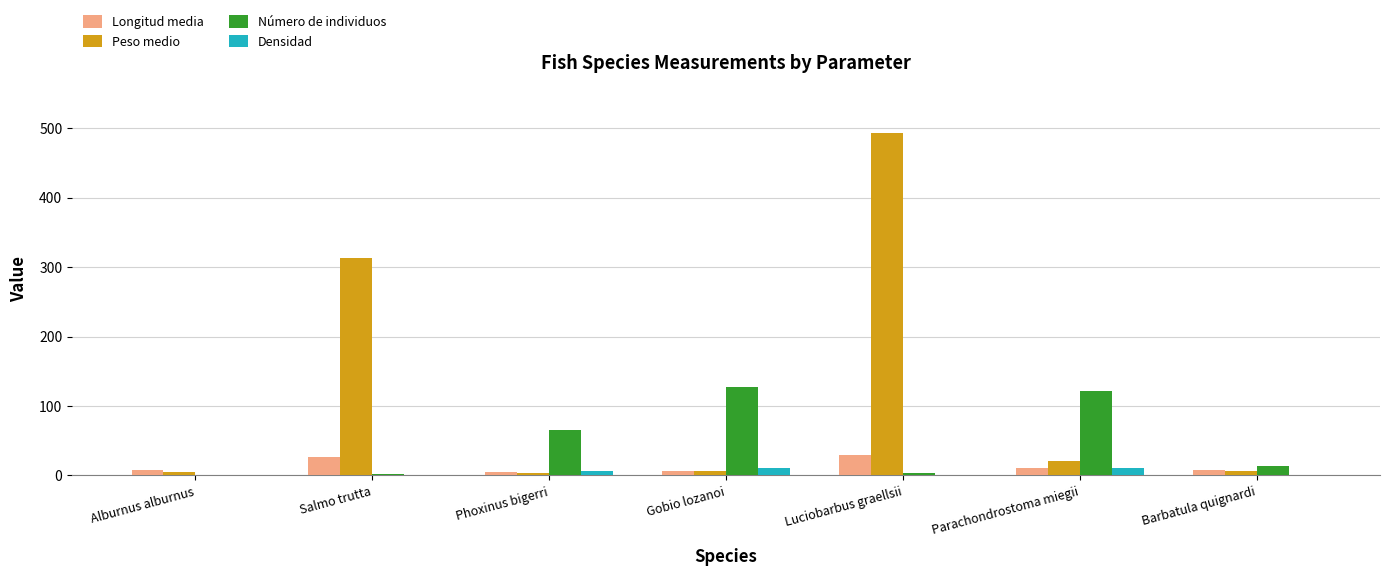

What is the sum of all Densidad values?

30.1